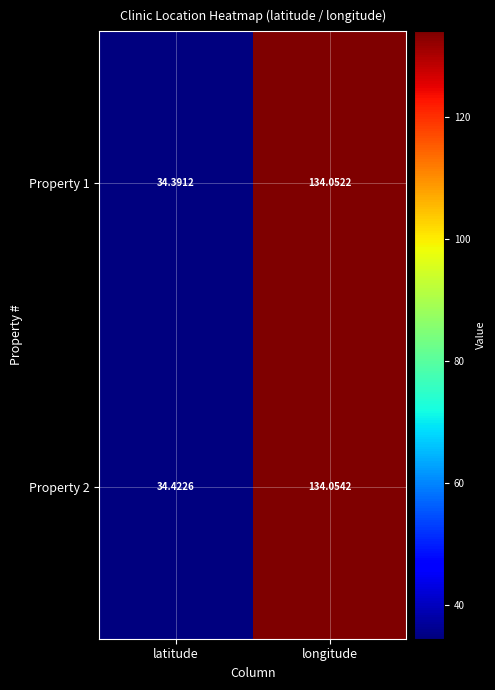

What is the minimum value shown in the chart?

34.4